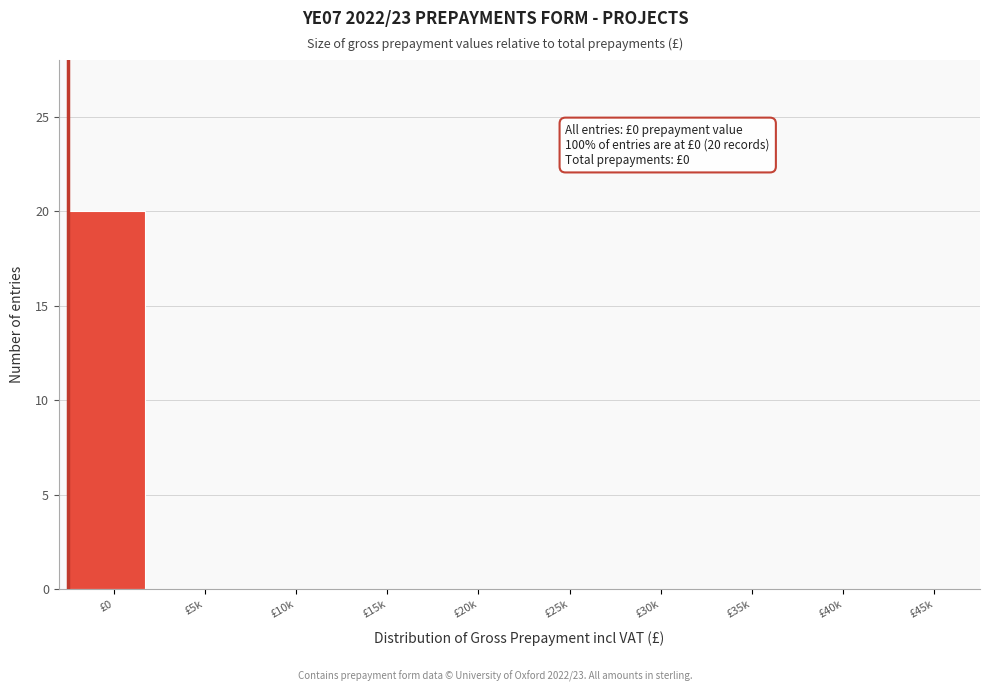

Reading left to right, transcribe all the data shown in this chart.

£0=20	£5k=0	£10k=0	£15k=0	£20k=0	£25k=0	£30k=0	£35k=0	£40k=0	£45k=0